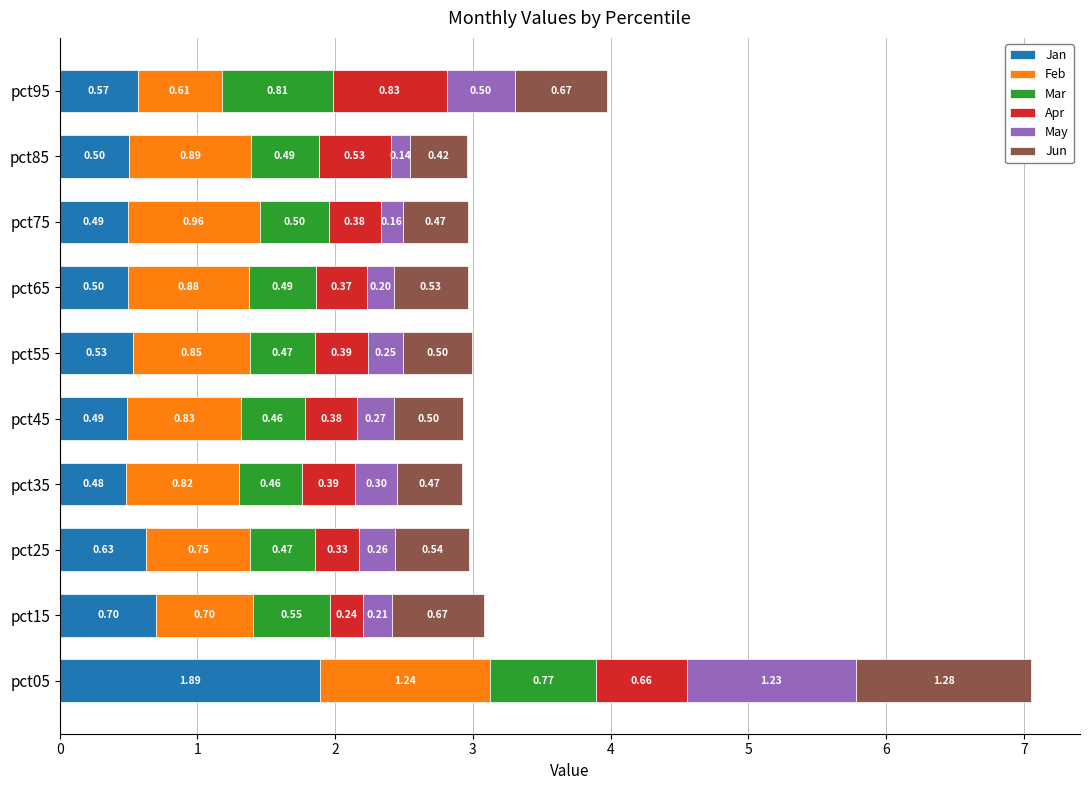

What is the total value across all series at pct85?

3.0